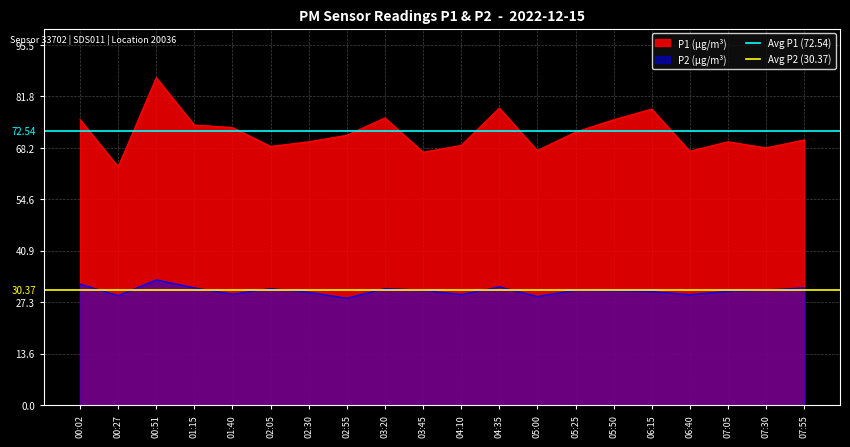

What is the average value of the Avg P2 (30.37) series?

30.4